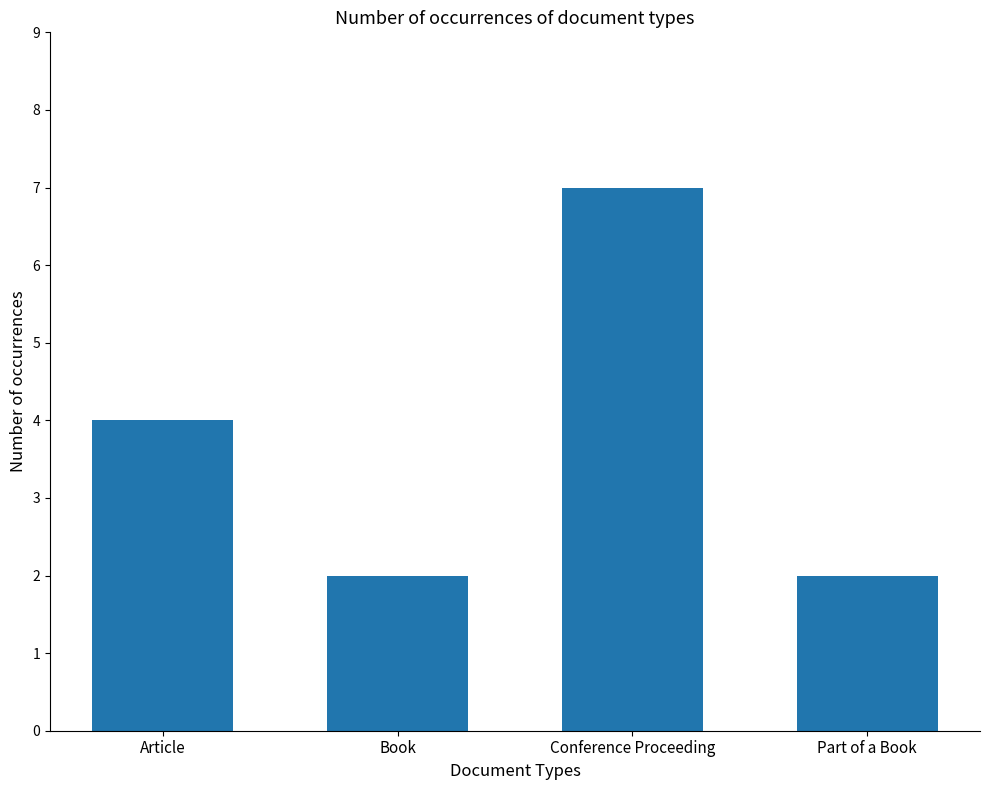

What is the sum of all values?

15